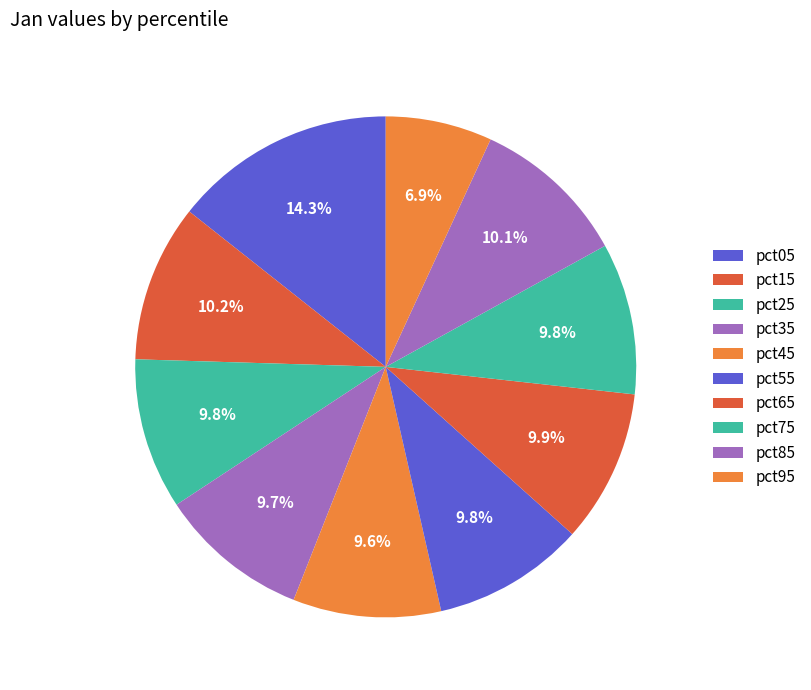

To the nearest percent, what is the combined percentage of pct25 and pct75?

20%